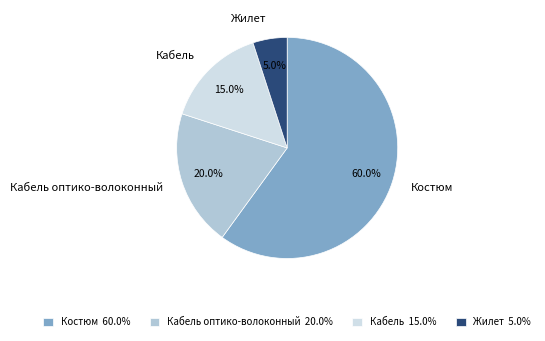

Which category accounts for the majority?

Костюм